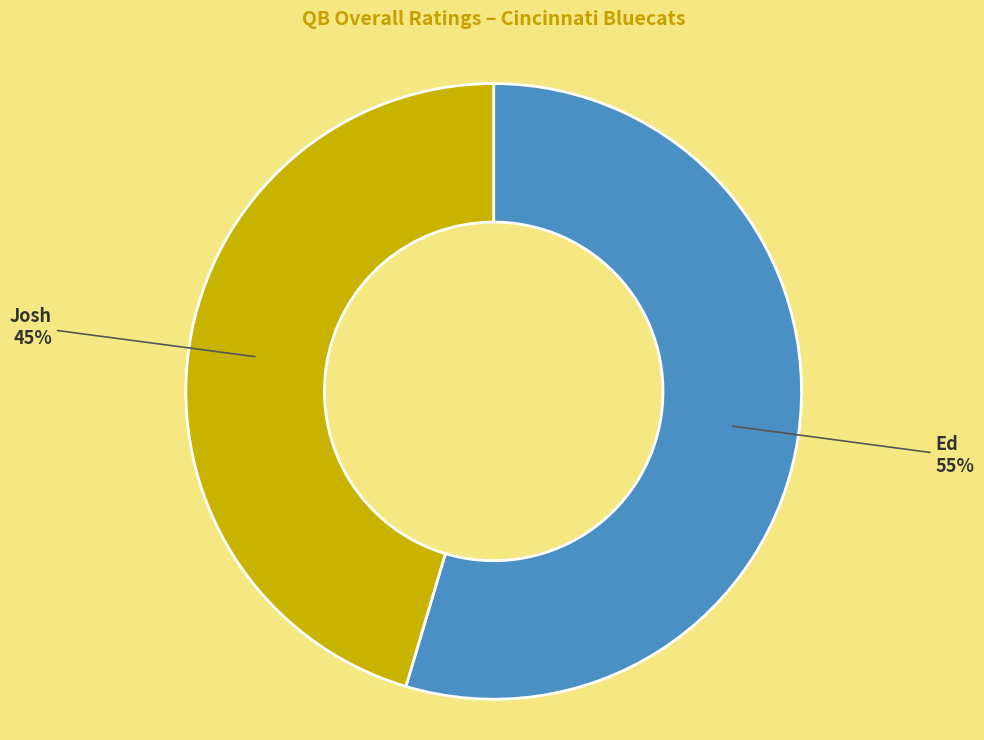

Which category accounts for the majority?

Ed